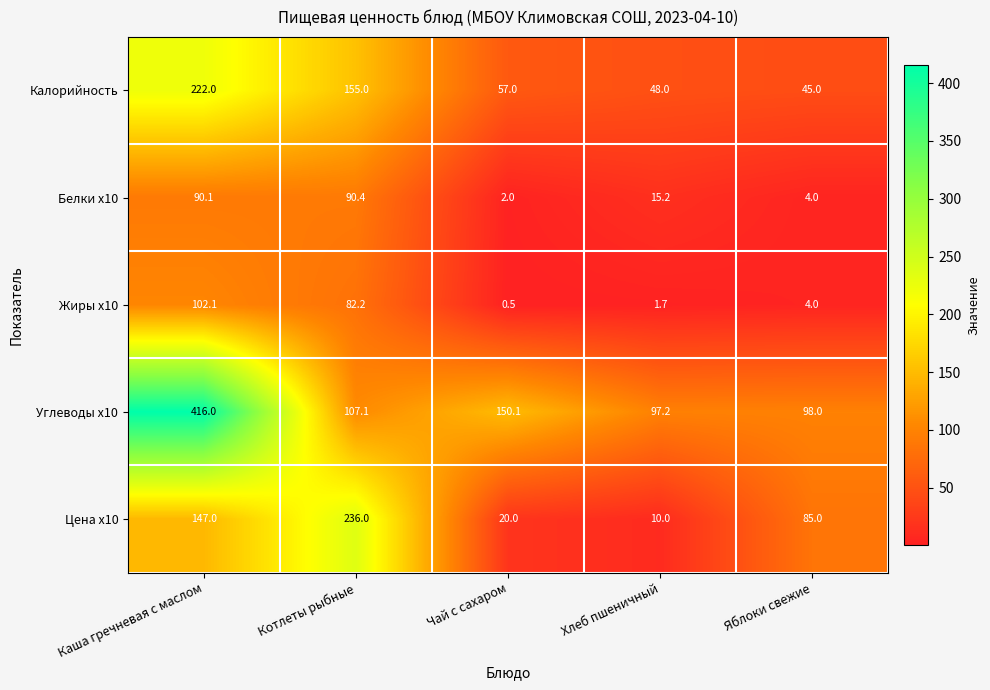

The value of Цена x10 at Хлеб пшеничный is 3.8. True or false?

False